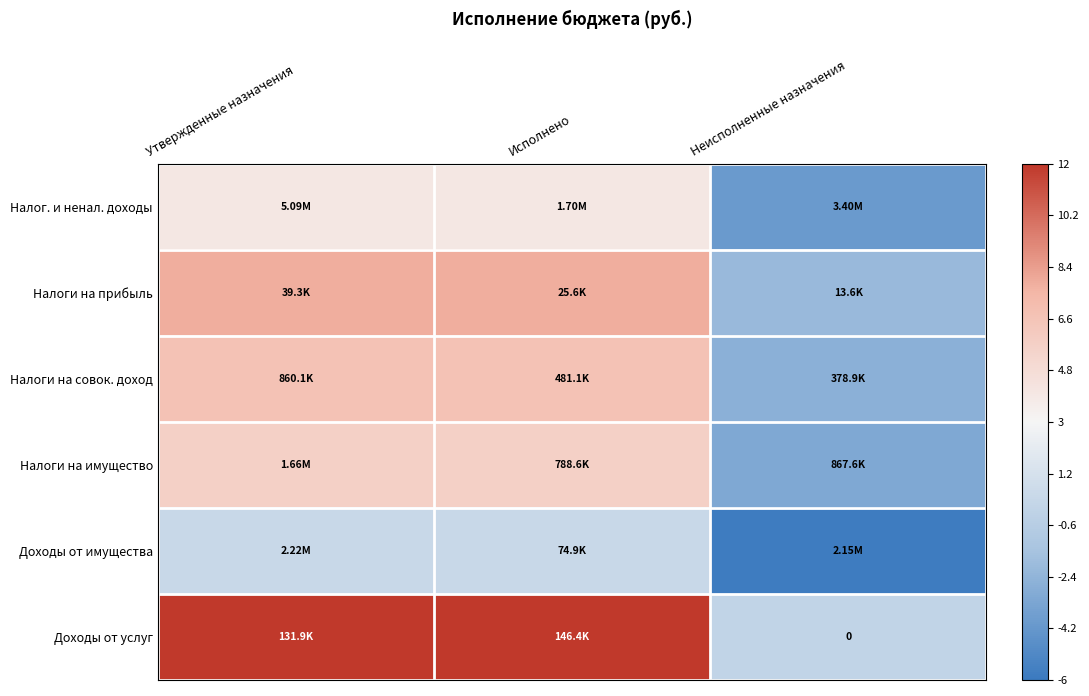

What is the total value across all series at Неисполненные назначения?

-17.7